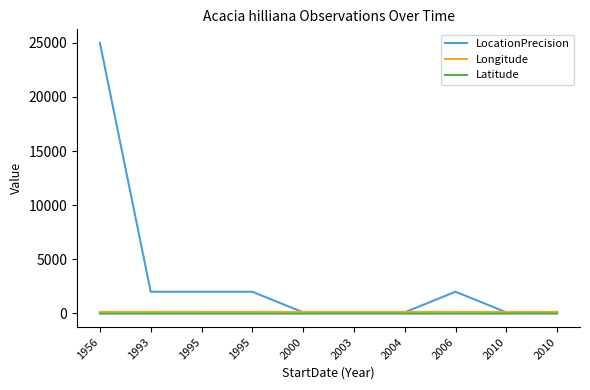

How many times do LocationPrecision and Longitude cross each other?

3